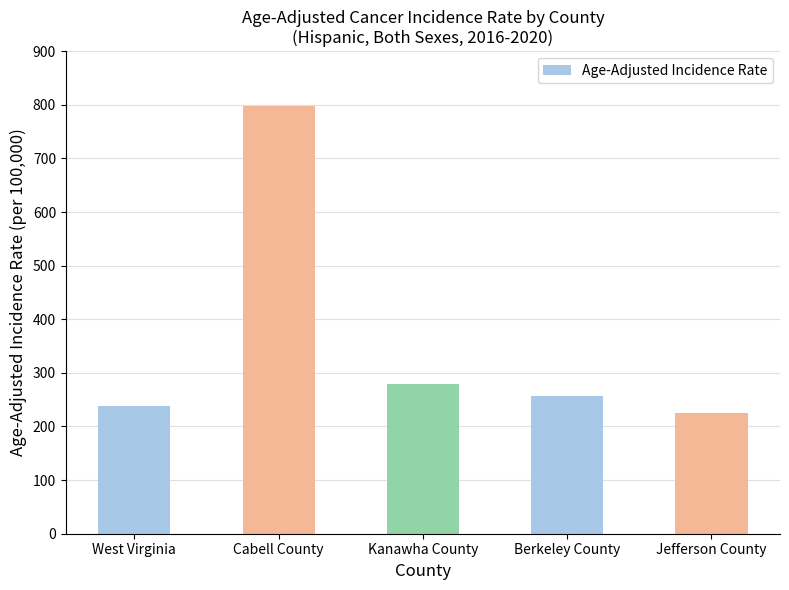

Approximately how many times larger is the value at Berkeley County compared to Jefferson County?

1.1